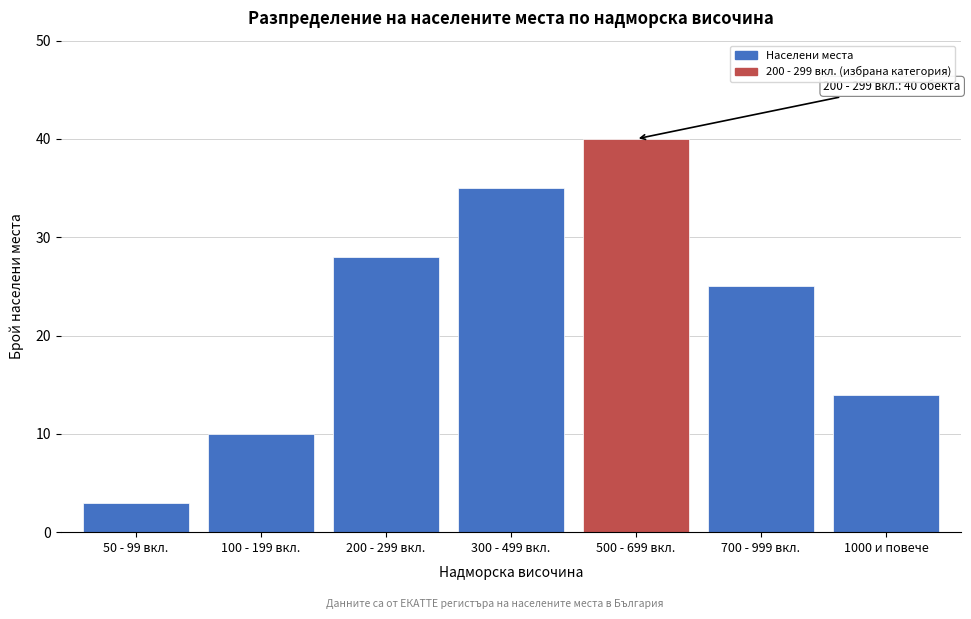

Reading left to right, list all the values displayed in this chart.

3	10	28	35	40	25	14